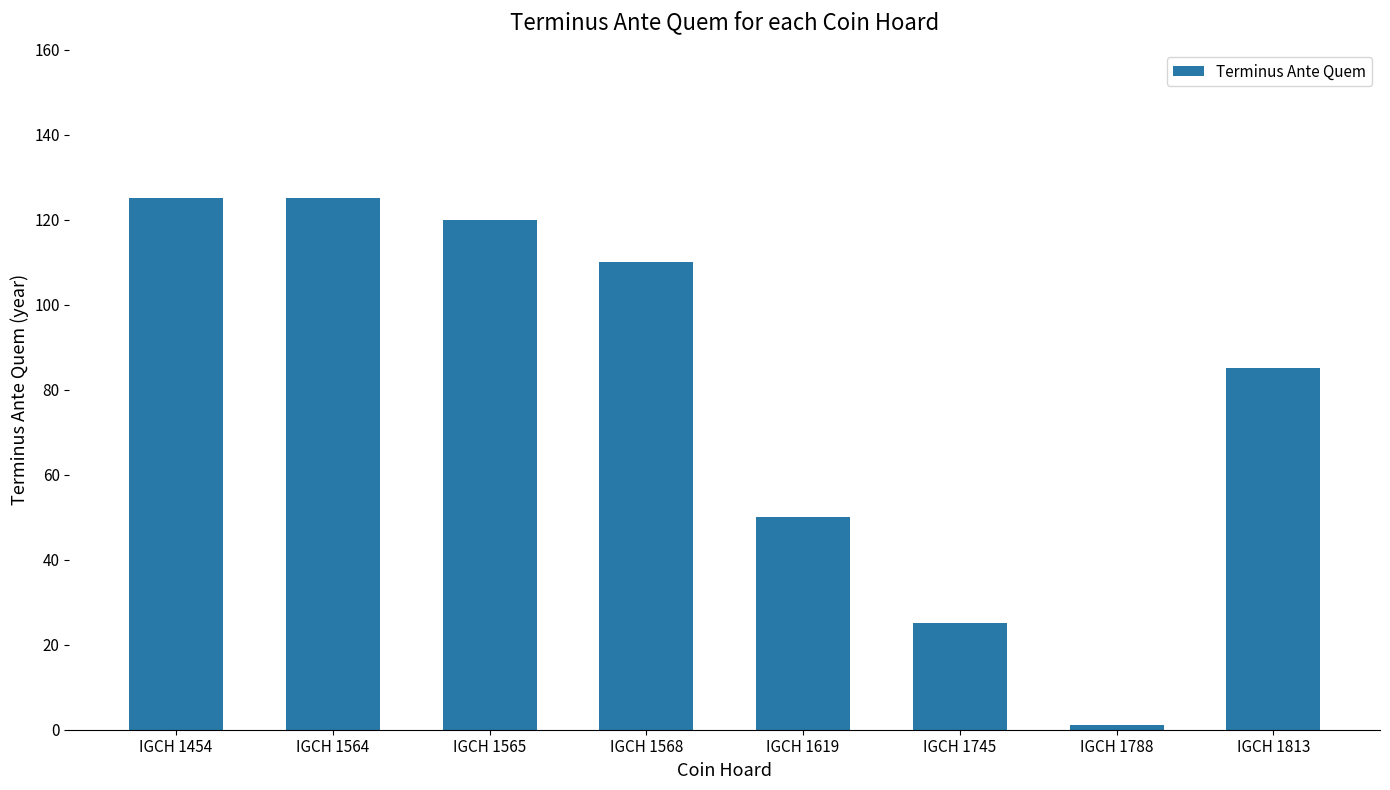

Does the chart contain any negative values?

No